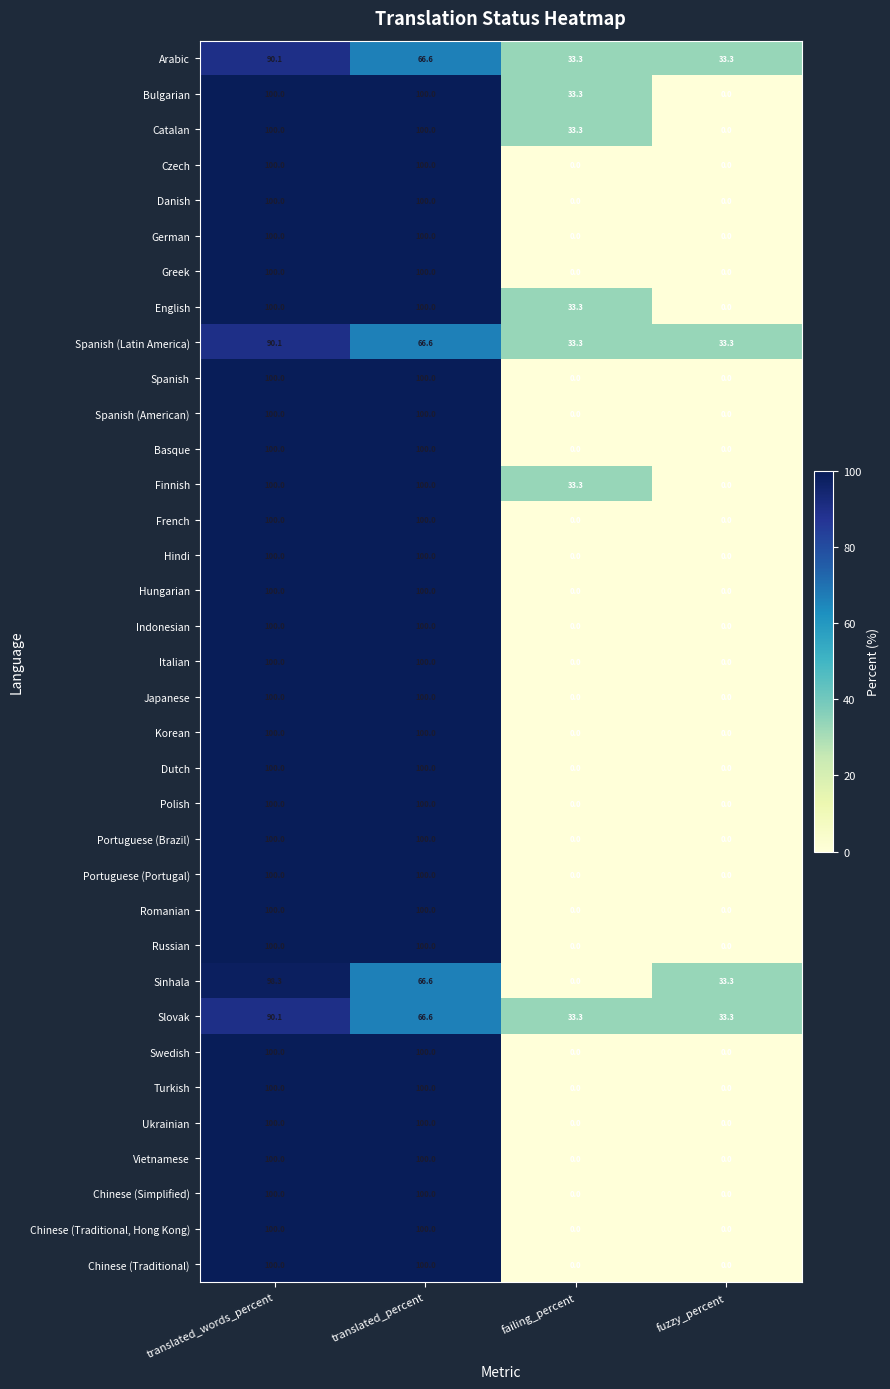

The value of Danish at translated_words_percent is 177.1. True or false?

False